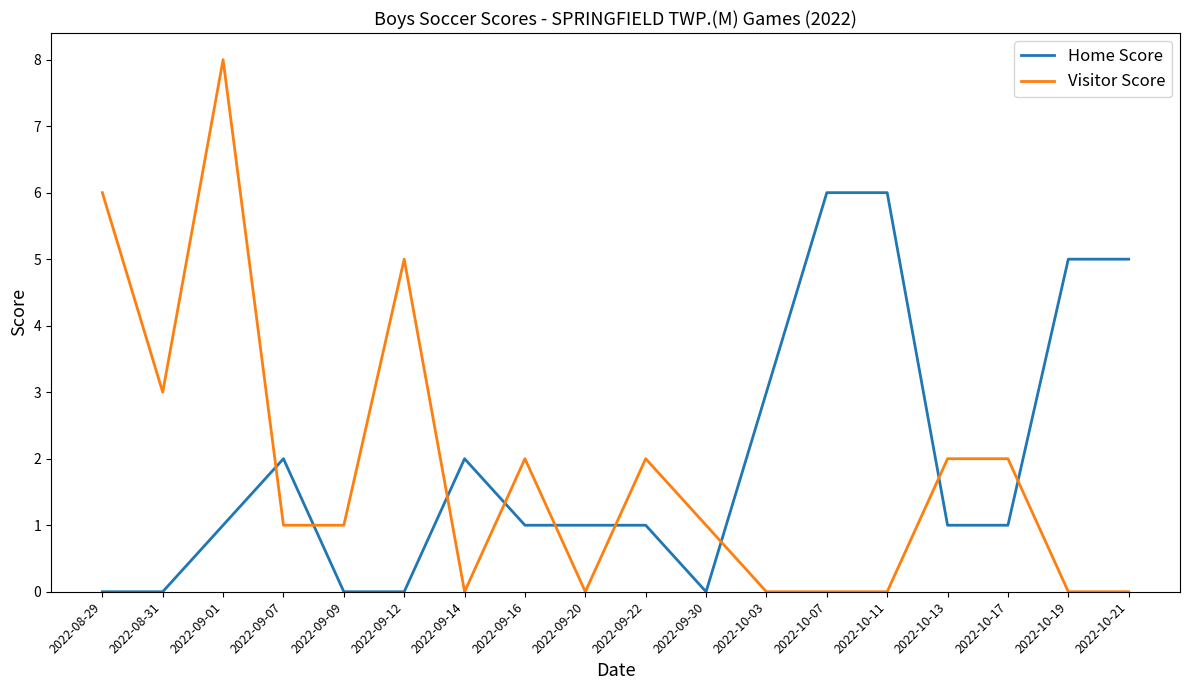

What is the difference between the highest and lowest values at 2022-10-19?

5